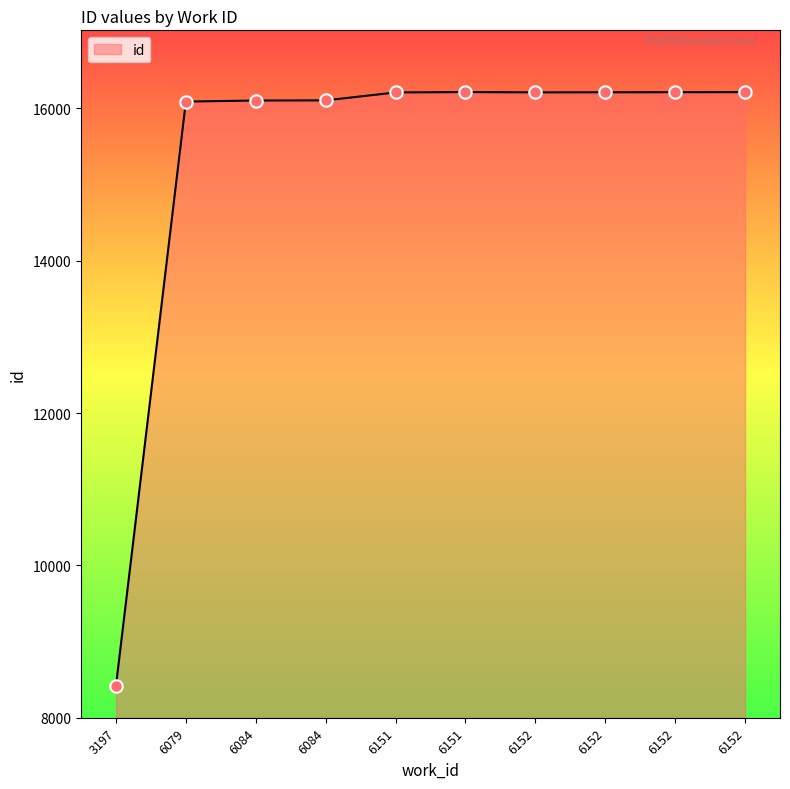

What is the ratio of the value at 6151 to the value at 6152?

1.0